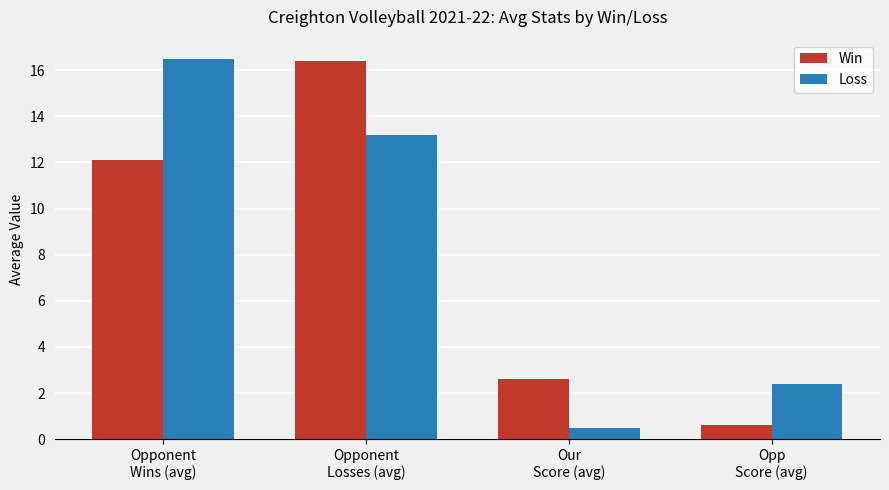

Rank the series at Opponent
Losses (avg) from lowest to highest value.

Loss, Win